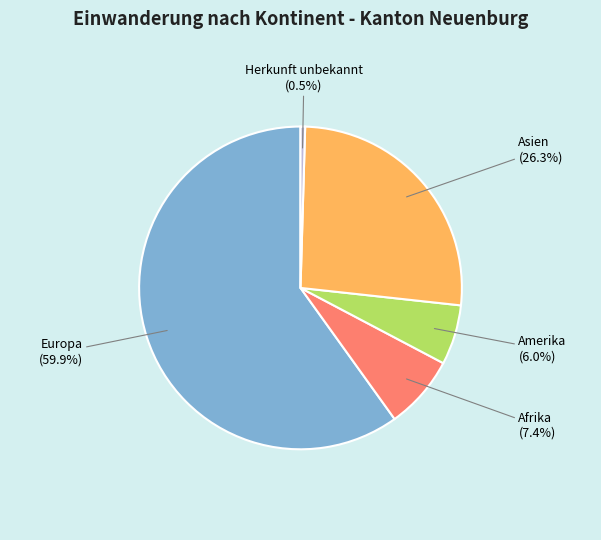

Is Europa the majority of the pie?

Yes